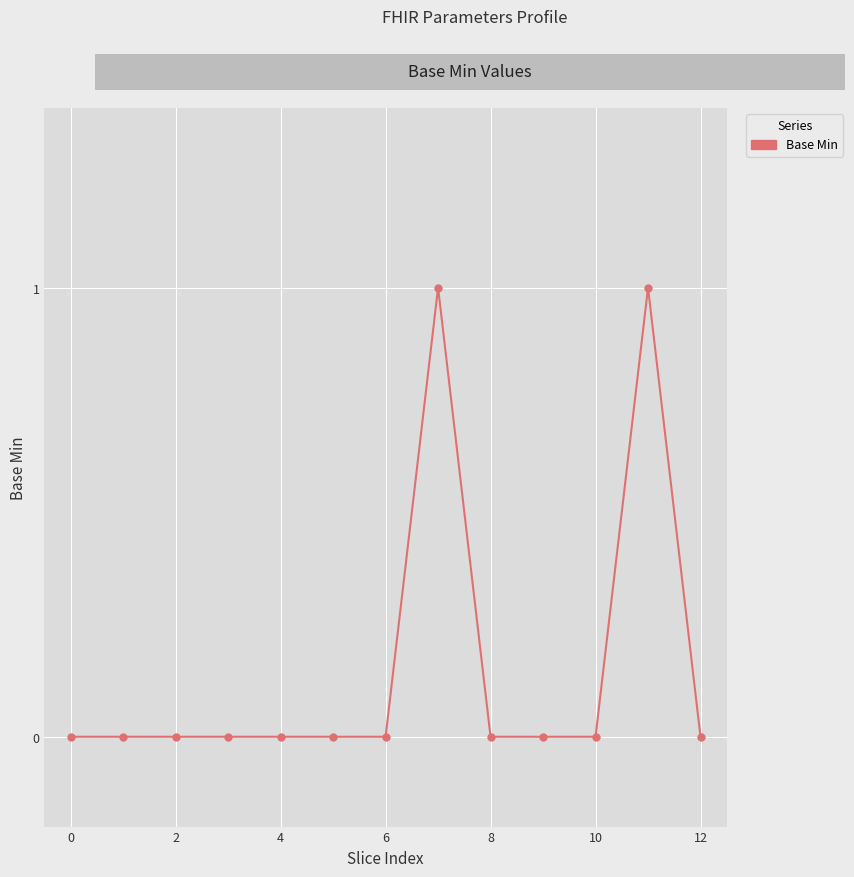

Reading left to right, transcribe all the data shown in this chart.

0	0	0	0	0	0	0	1	0	0	0	1	0